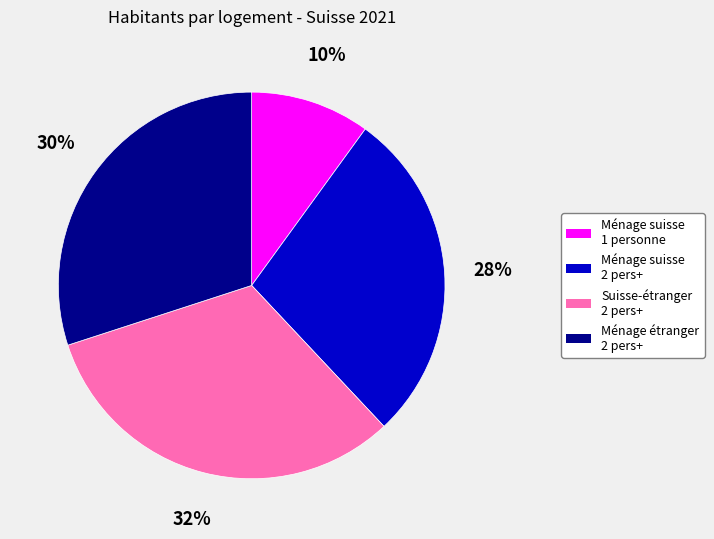

To the nearest percent, what is the average slice percentage?

25%